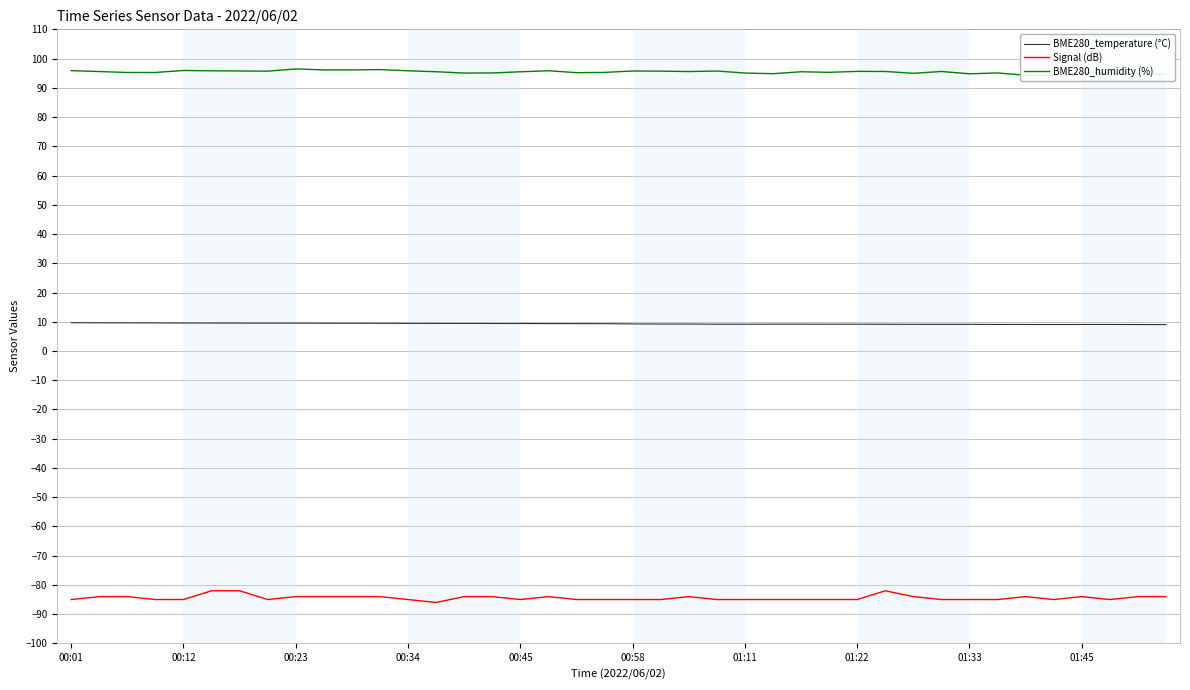

The value of BME280_humidity (%) at 00:01 is 129.3. True or false?

False